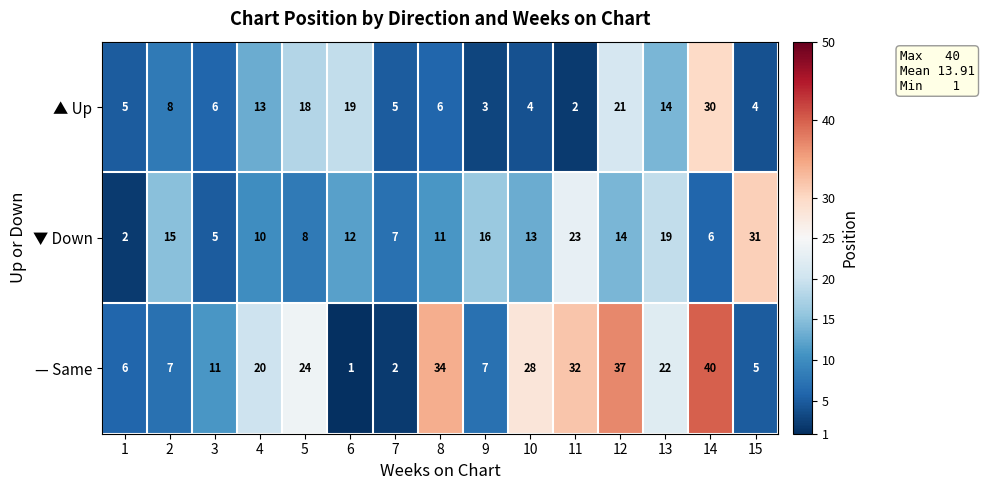

The value of — Same at 15 is 5. True or false?

True